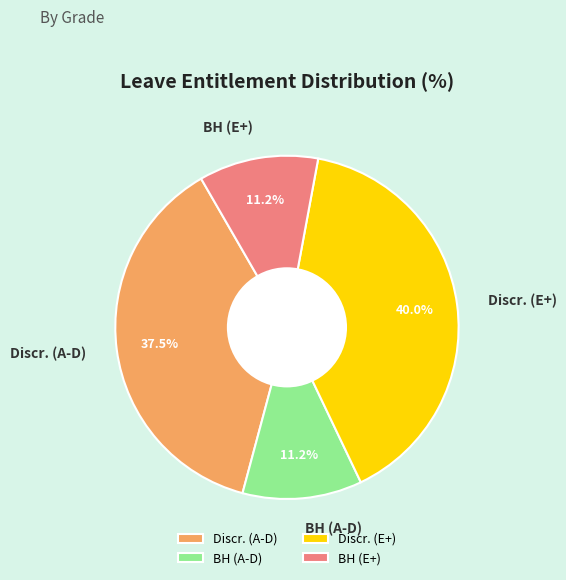

Does BH (E+) account for over 50% of the chart?

No